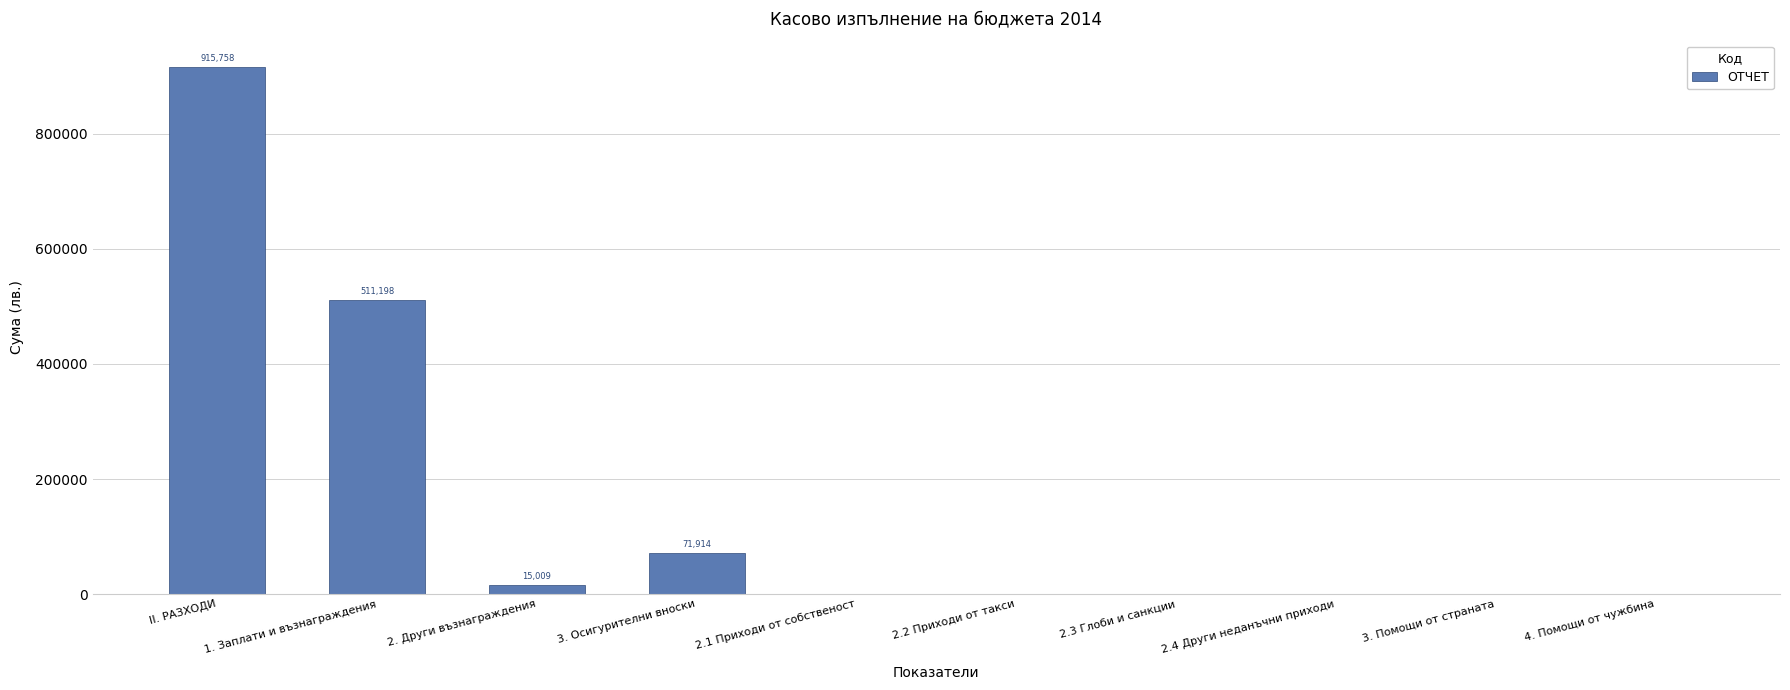

Are the bars horizontal?

No